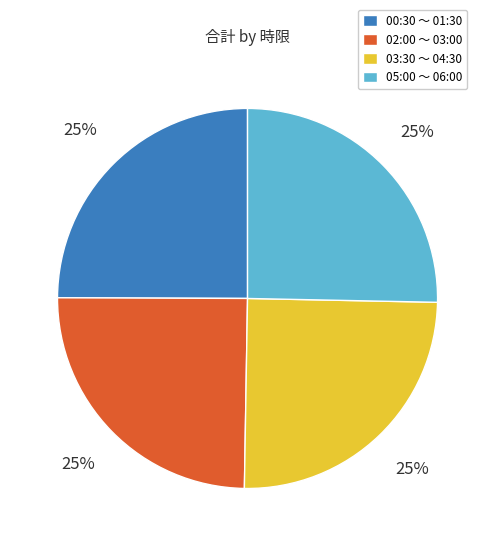

Is it true that 05:00 〜 06:00 is 18% of the pie?

False